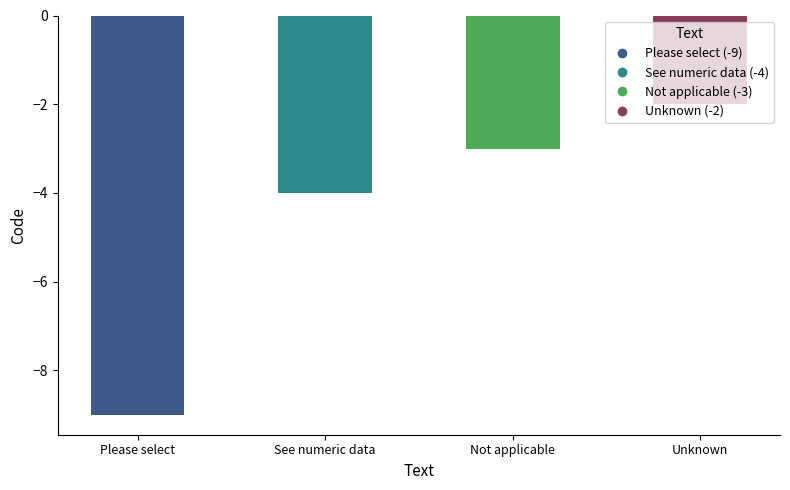

At which category does the chart reach its peak across all series?

Unknown